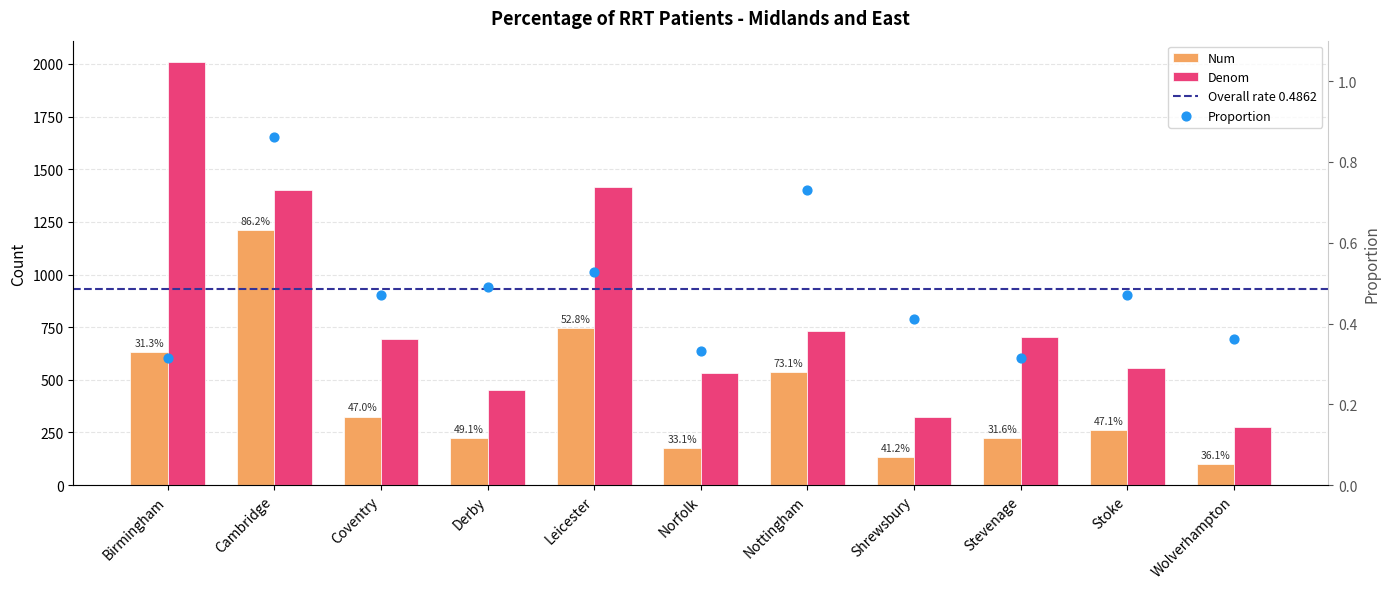

What is the total value across all series at Norfolk?

711.3